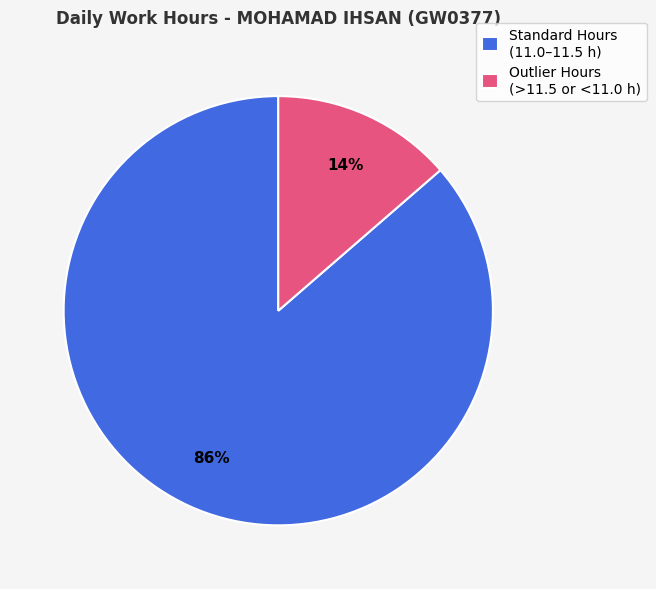

Is there any slice that represents more than half of the pie?

Yes